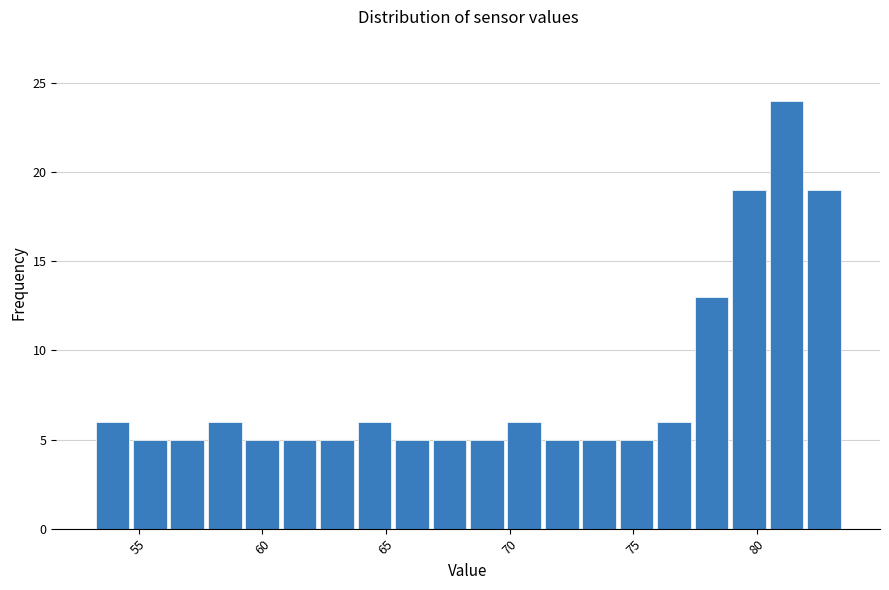

Read against the x-axis, roughly where is the centre of the tallest bar?

81.0